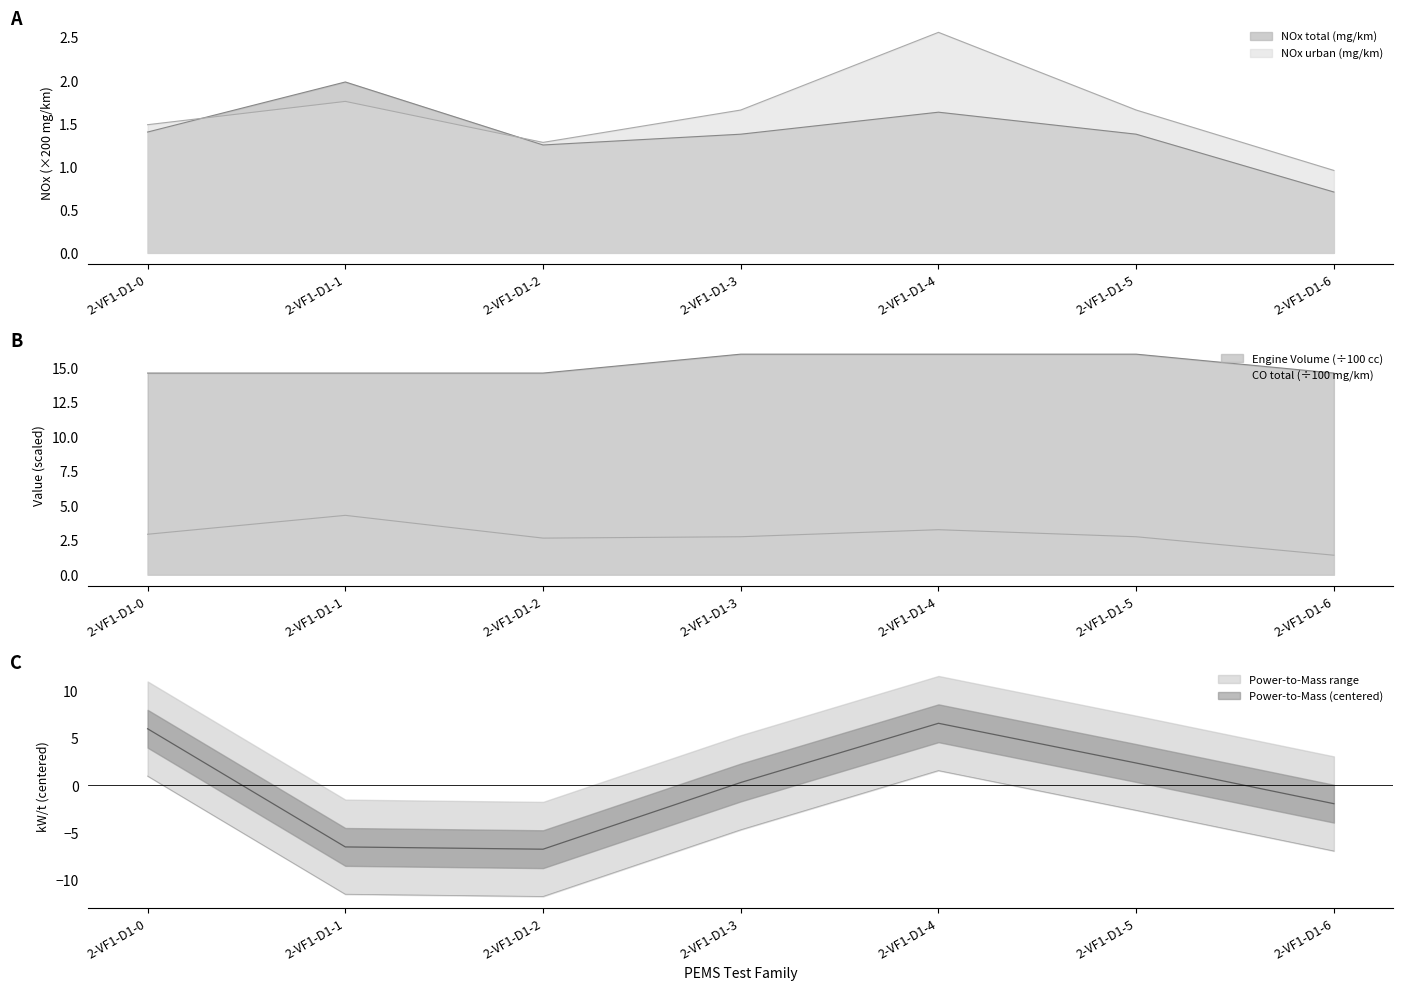

What is the difference between the maximum and minimum values in the Power-to-Mass (kW/t) series?

13.3